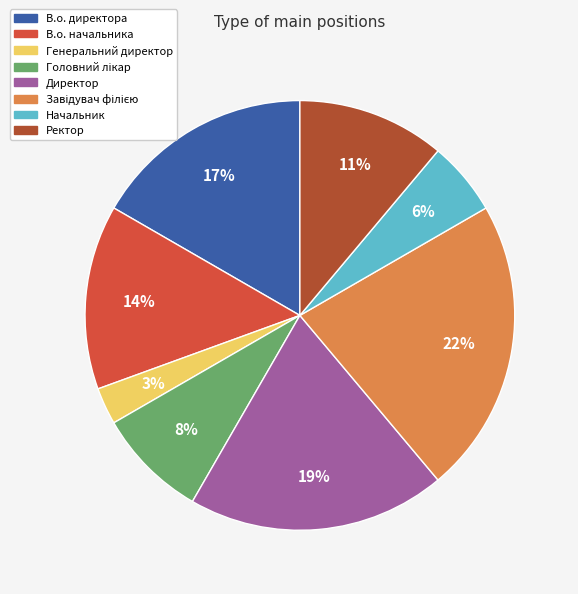

Approximately how many times larger is the value at Ректор compared to Директор?

0.6